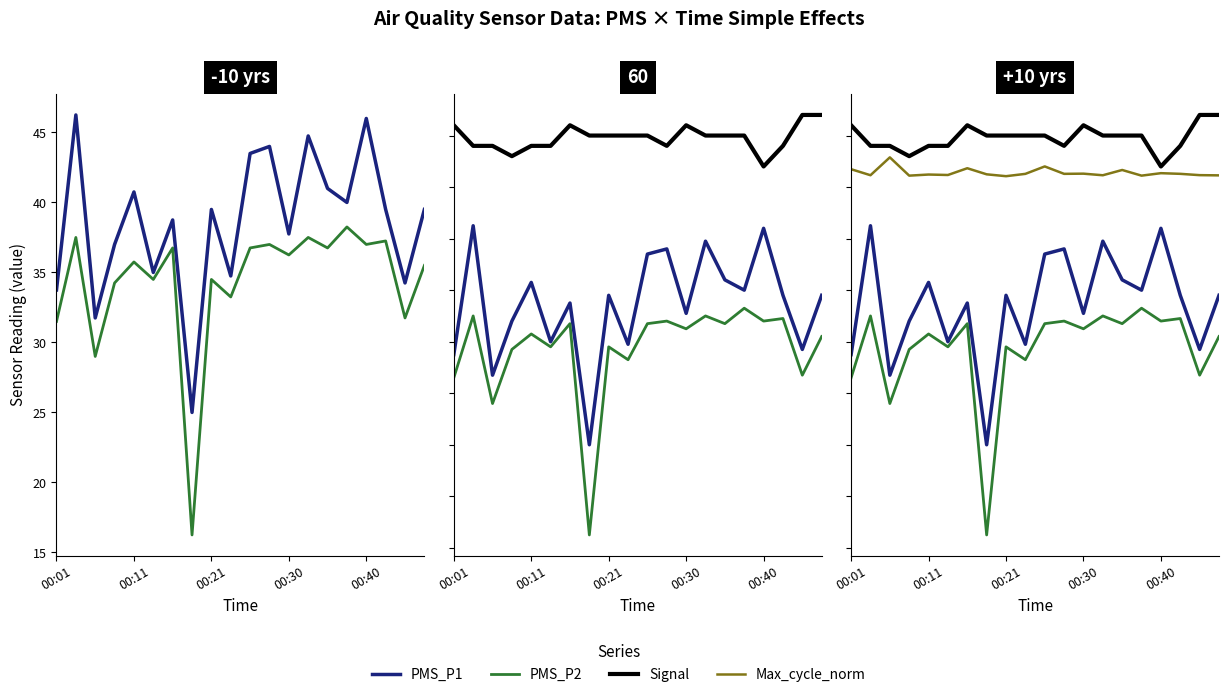

How many interior local valleys does the Signal series have?

3